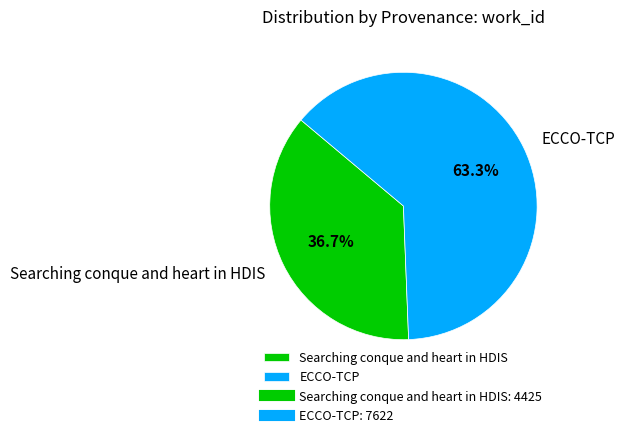

To the nearest percent, what is the combined percentage of Searching conque and heart in HDIS and ECCO-TCP?

100%